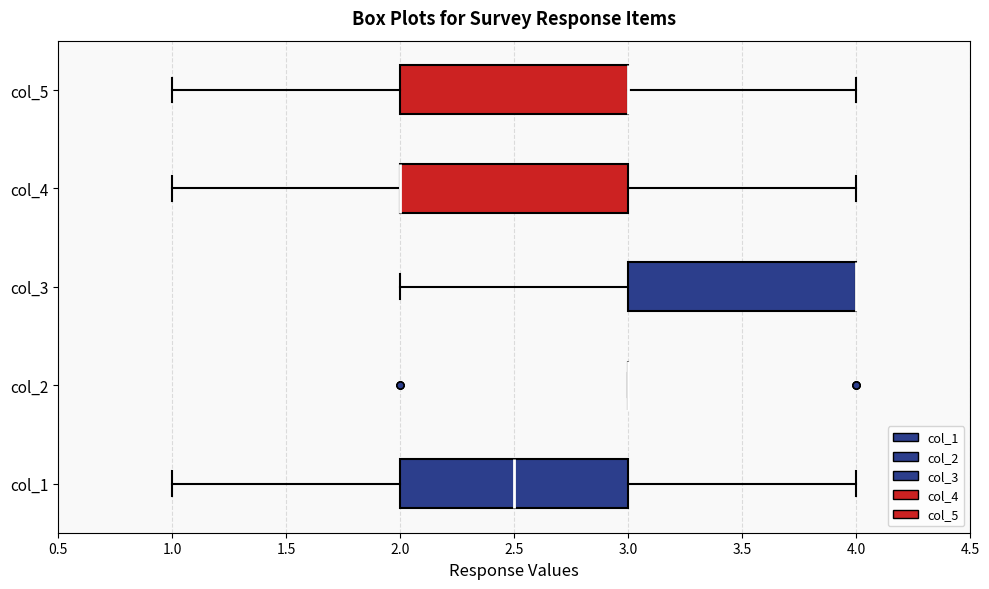

Where does the median line of the box for col_1 sit on the x-axis? The values are not printed on the chart, so give them approximately, as read against the axis.

2.5